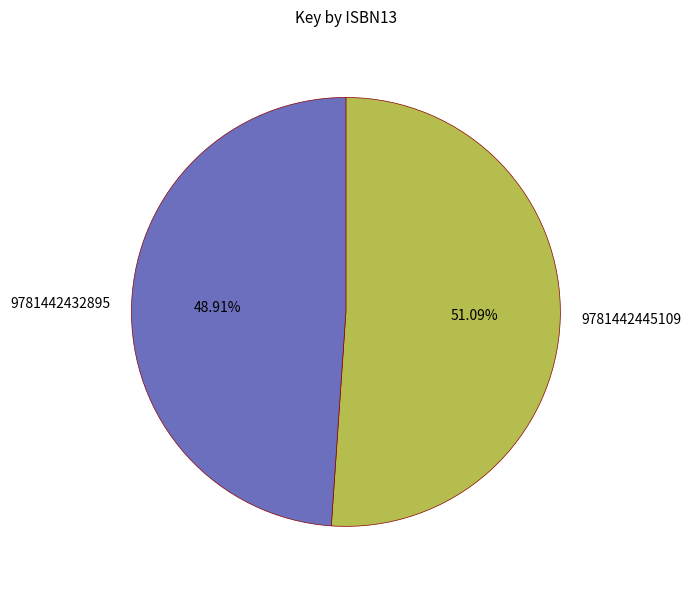

What is the majority slice?

9781442445109